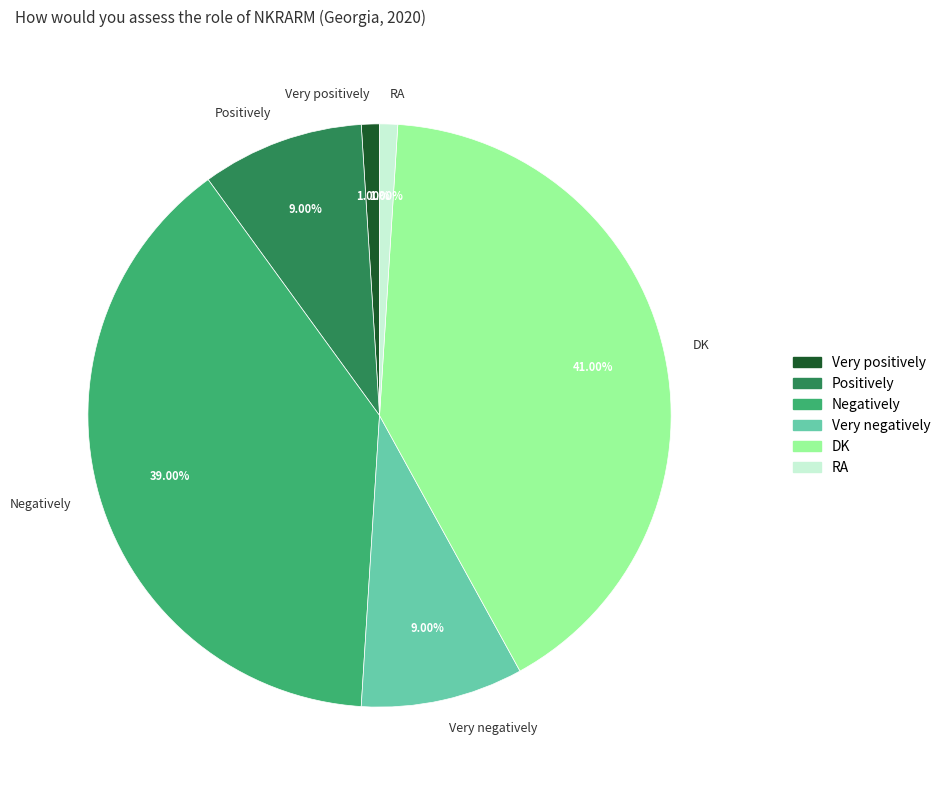

The Negatively slice represents 39% of the pie. True or false?

True